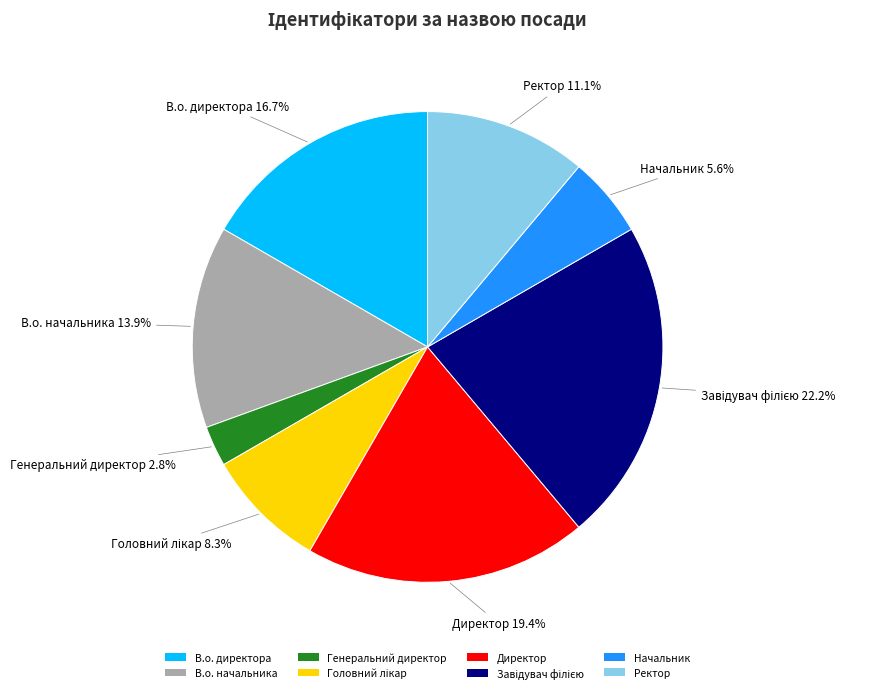

Is there any slice that represents more than half of the pie?

No